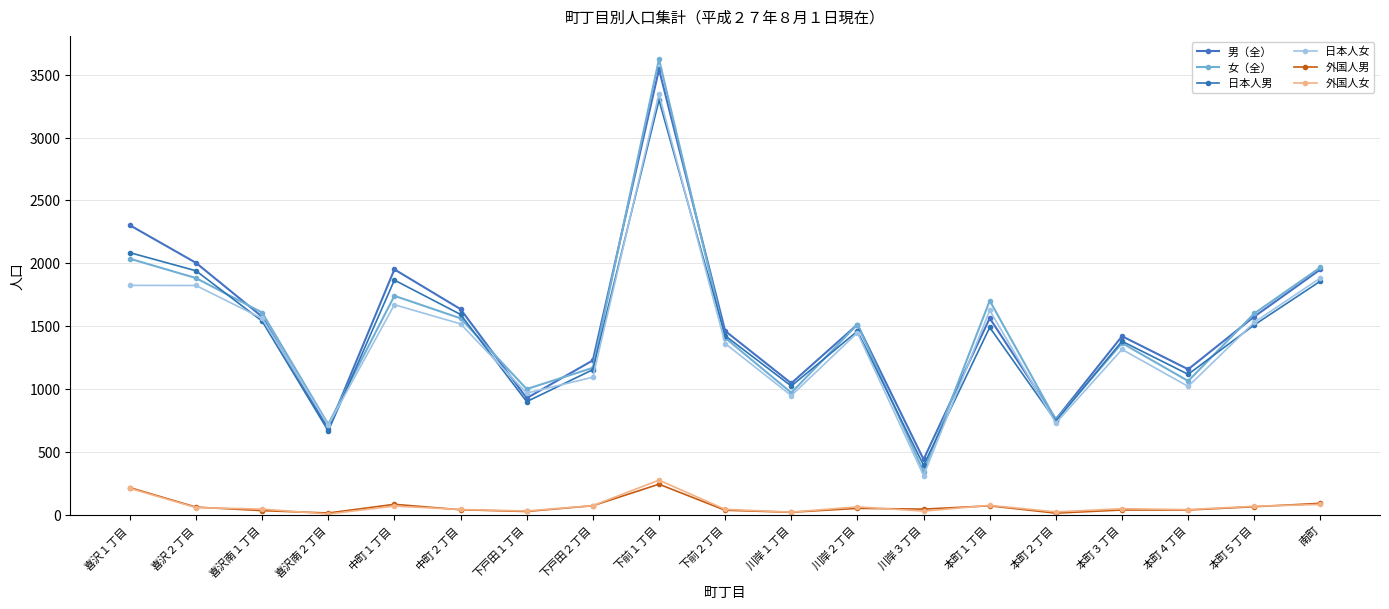

What value does the 男（全） series have at 本町２丁目, to the nearest 100?

800